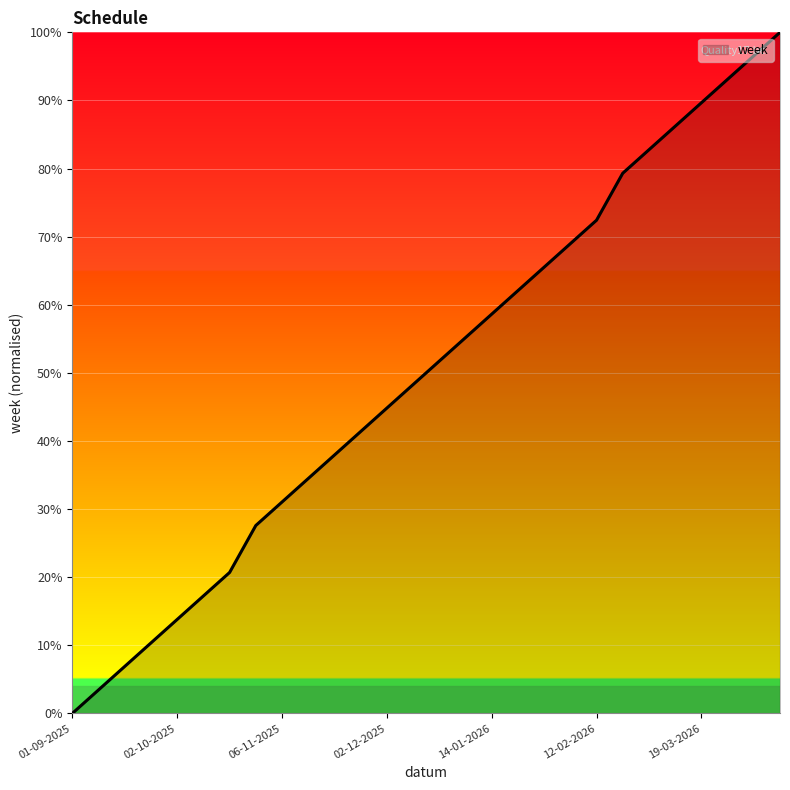

How many series are shown in this chart?

1